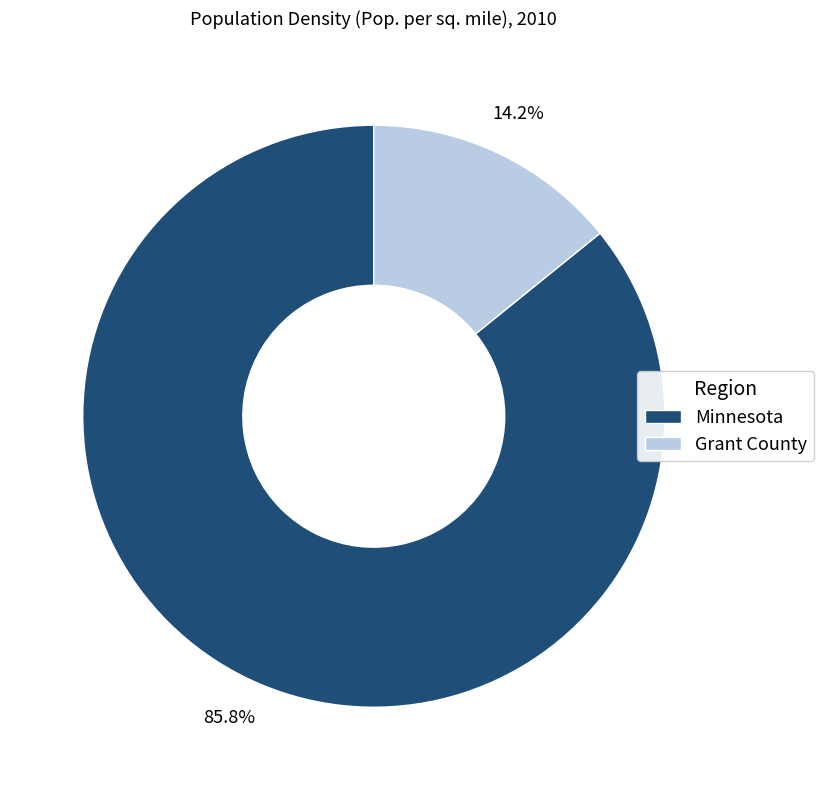

To the nearest percent, what percentage of the pie is Grant County?

14%